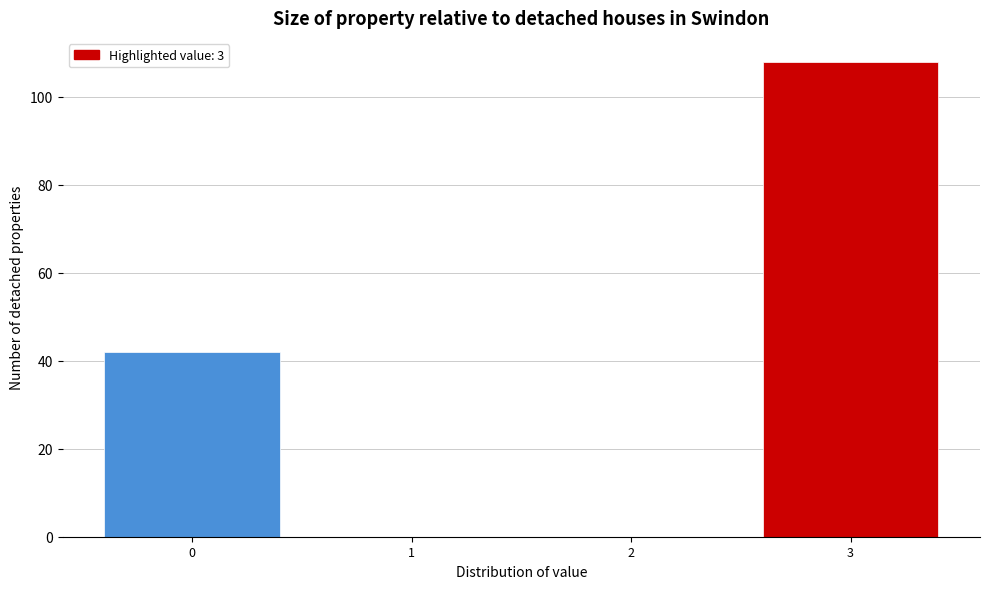

Reading left to right, transcribe this chart: for each bar, give the range it covers on the x-axis and its height. The values are not printed on the chart, so give them approximately, as read against the axis.

-0.5 to 0.5: 42
0.5 to 1.5: 0
1.5 to 2.5: 0
2.5 to 3.5: 108